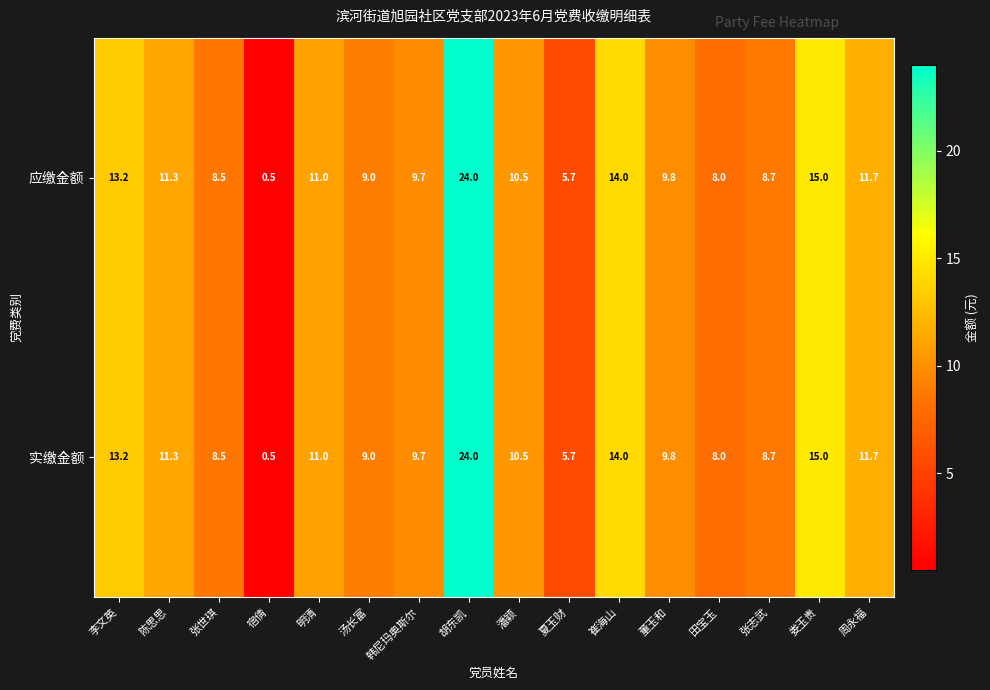

The value of 实缴金额 at 李文英 is 13.2. True or false?

True